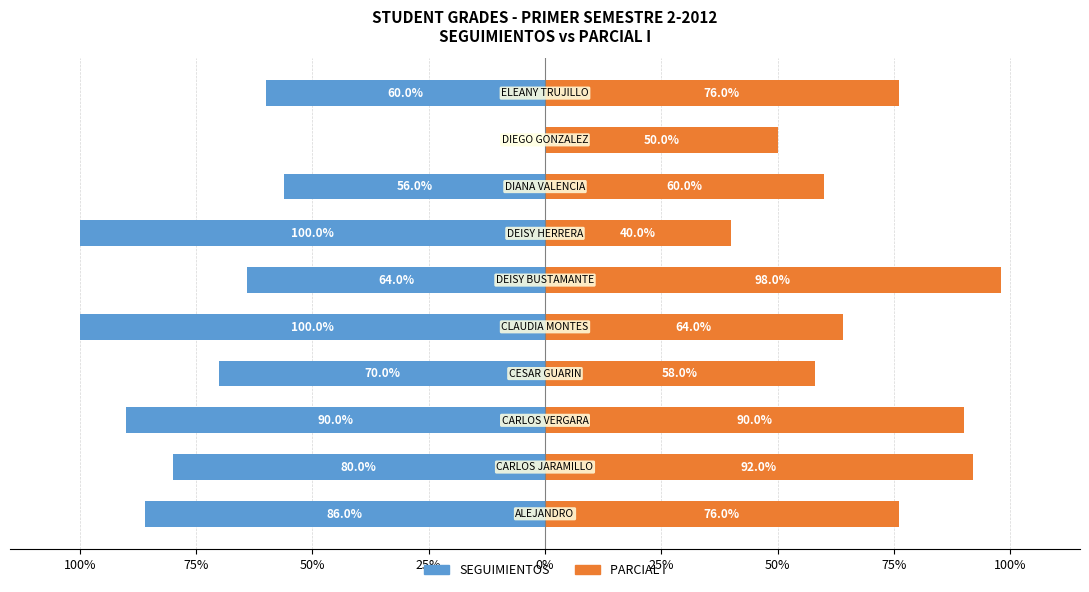

Reading left to right, transcribe all the data shown in this chart.

SEGUIMIENTOS: -86.0	-80.0	-90.0	-70.0	-100.0	-64.0	-100.0	-56.0	0.0	-60.0
PARCIAL I: 76.0	92.0	90.0	58.0	64.0	98.0	40.0	60.0	50.0	76.0